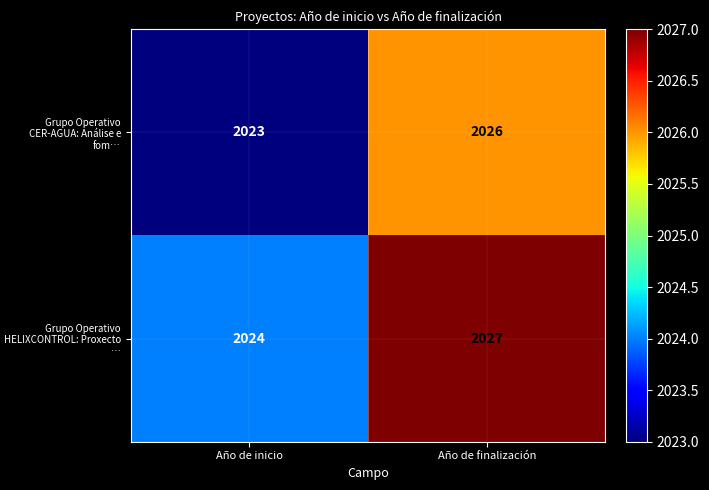

What is the approximate value of Grupo Operativo CER-AGUA: Análise e fom… at Año de inicio?

2023